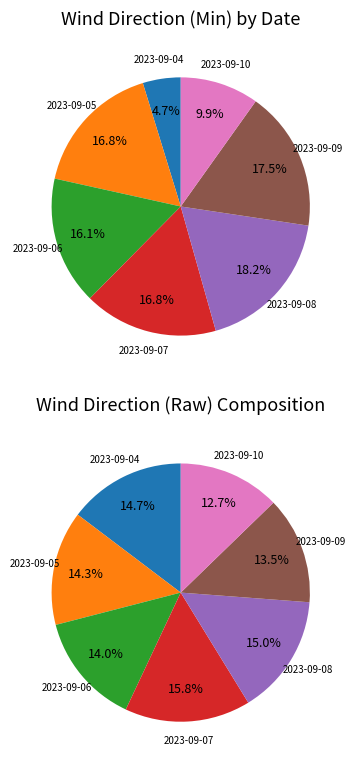

Rank the categories by value from lowest to highest.

2023-09-04, 2023-09-10, 2023-09-06, 2023-09-05, 2023-09-07, 2023-09-09, 2023-09-08